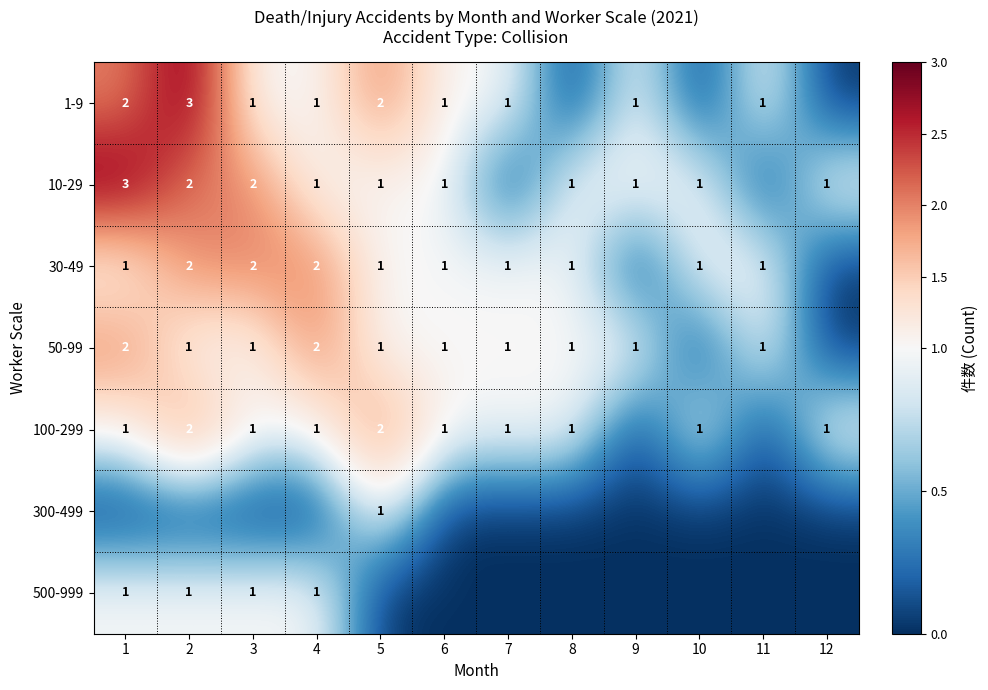

The 30-49 series shows 1 at 1. True or false?

True